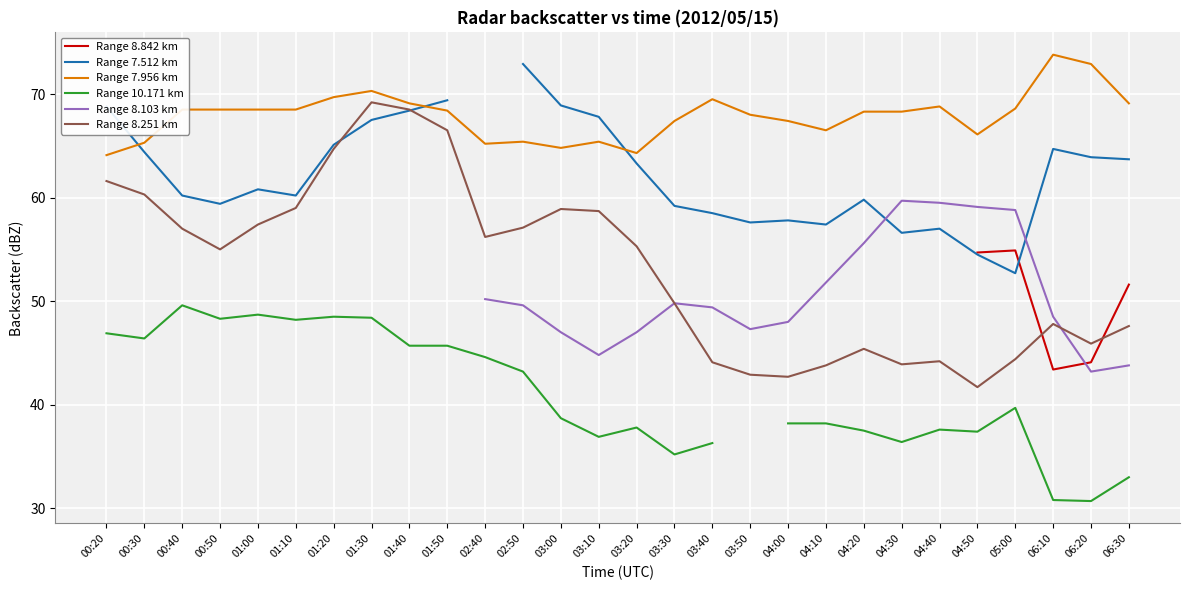

What is the value of the Range 8.103 km point at the 11th from the left?

50.2